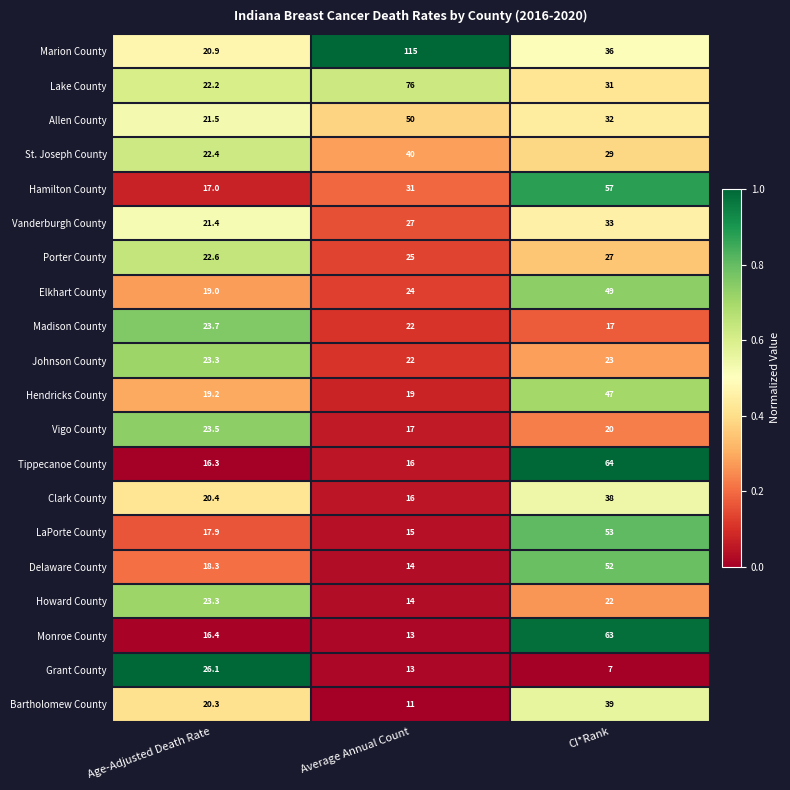

At which label does Howard County first exceed 22?

Age-Adjusted Death Rate